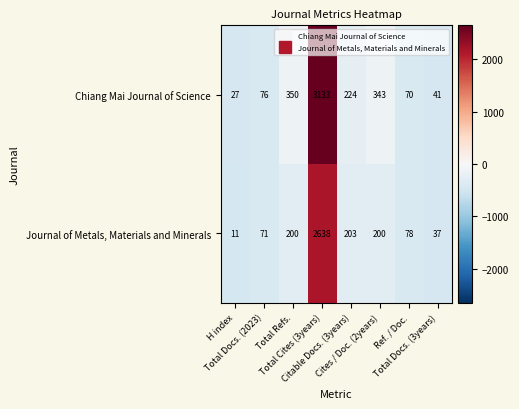

How many values in the Chiang Mai Journal of Science series are below 224?

4